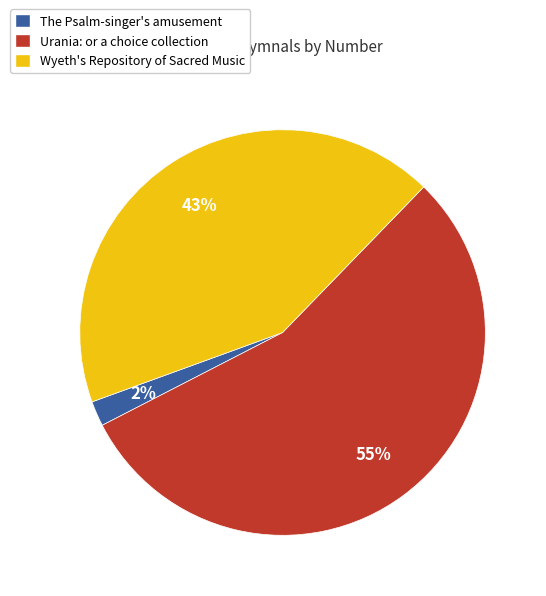

To the nearest percent, what is the difference between the largest and smallest slice percentages?

53%